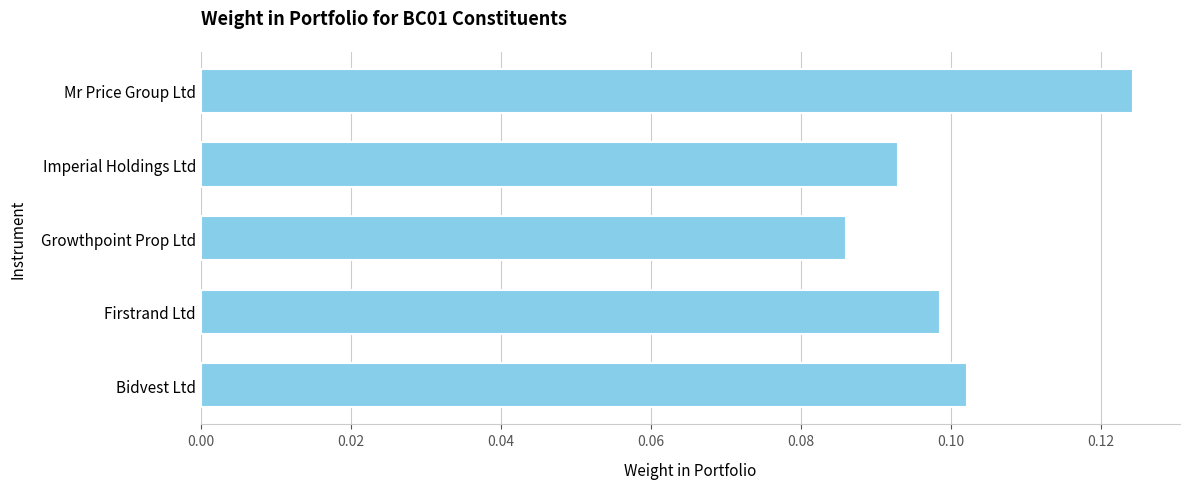

Which category has the highest value across all series?

Mr Price Group Ltd